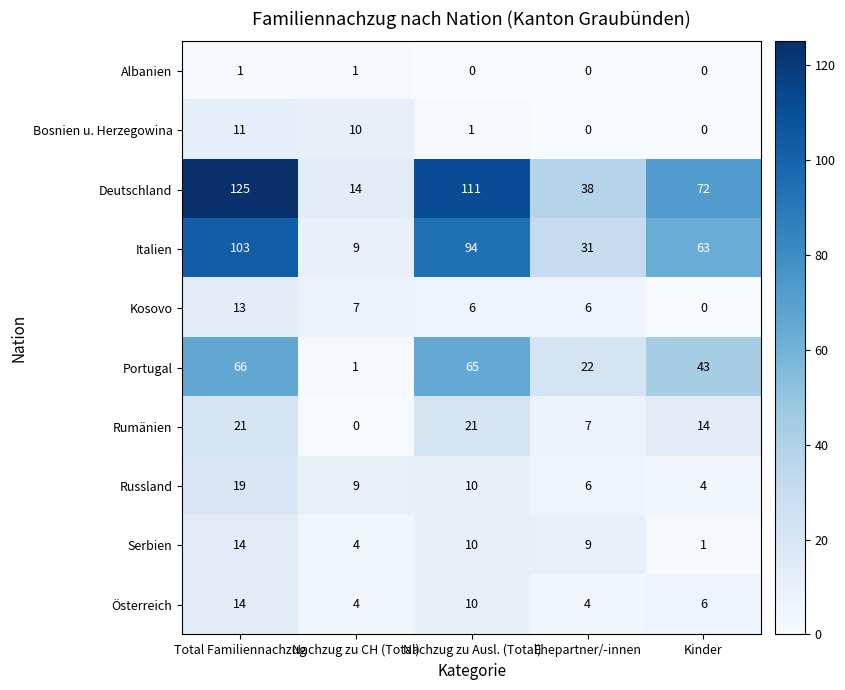

At which label does Russland first exceed 9?

Total Familiennachzug